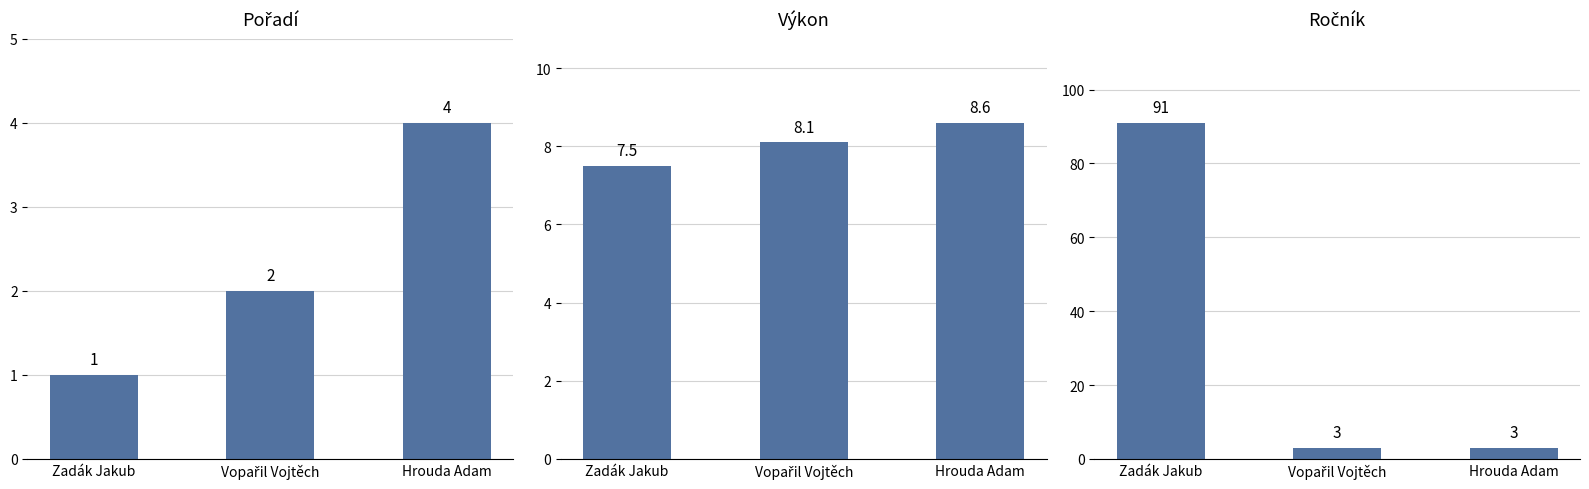

How many bars are there in total?

9